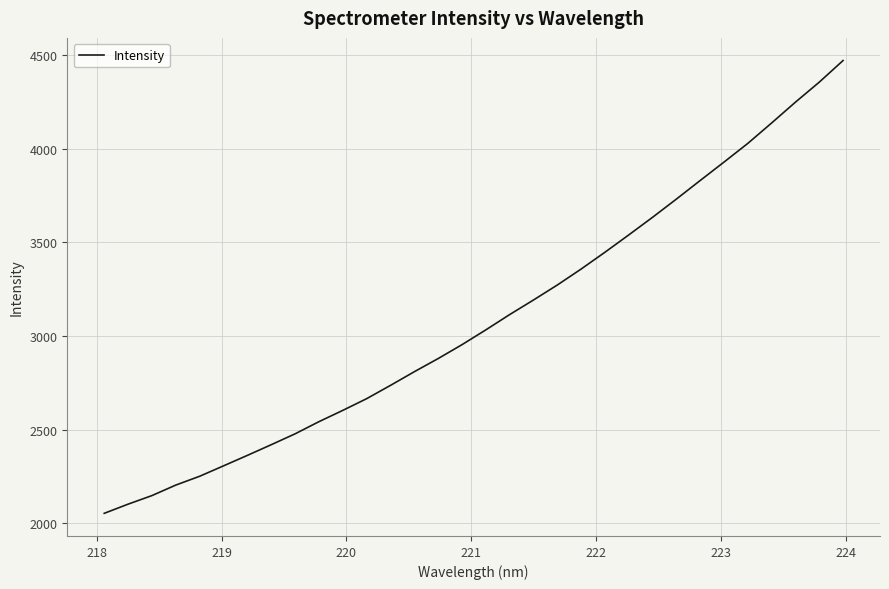

What is the maximum value shown in the chart?

4472.8